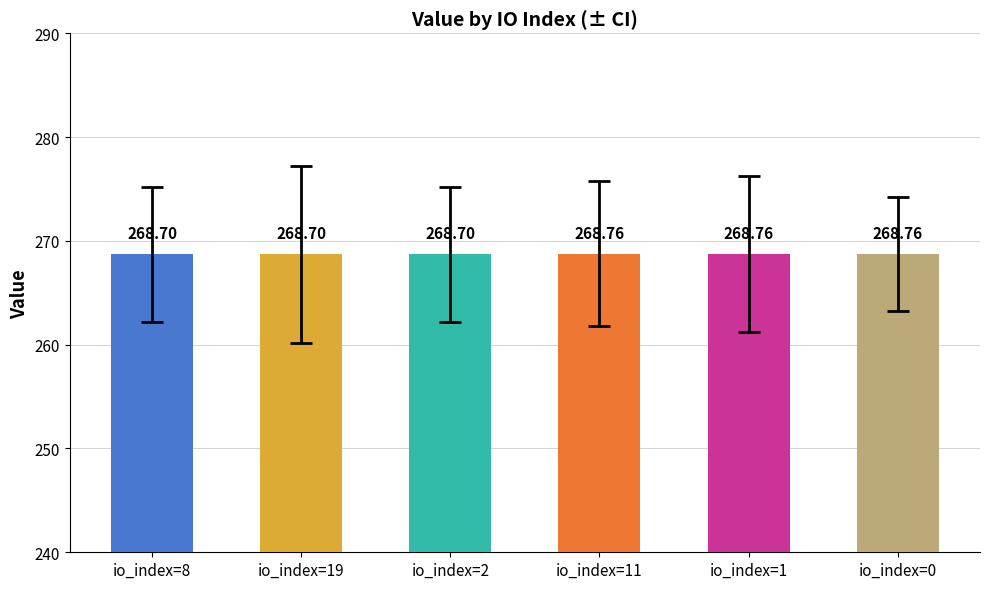

Which has a higher value, io_index=0 or io_index=19?

io_index=0